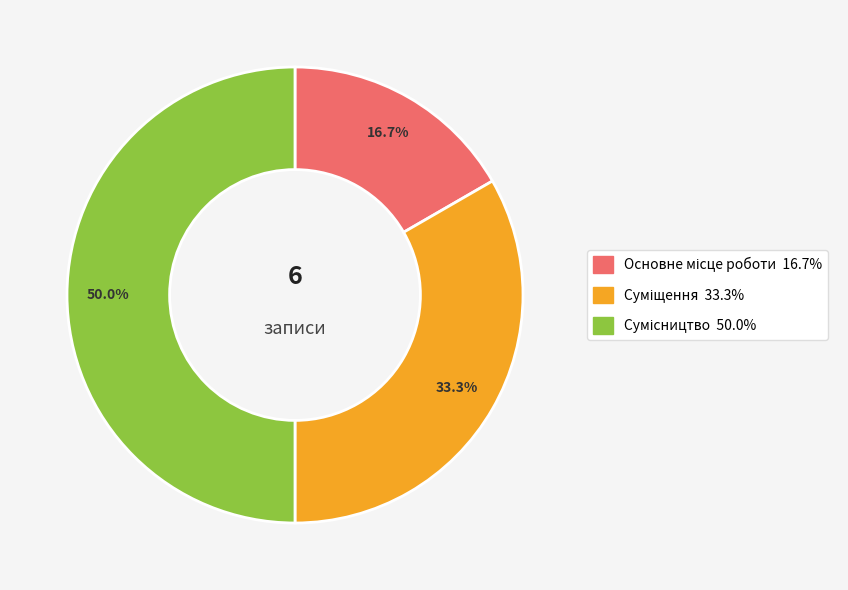

Between Сумісництво and Основне місце роботи, which is larger?

Сумісництво